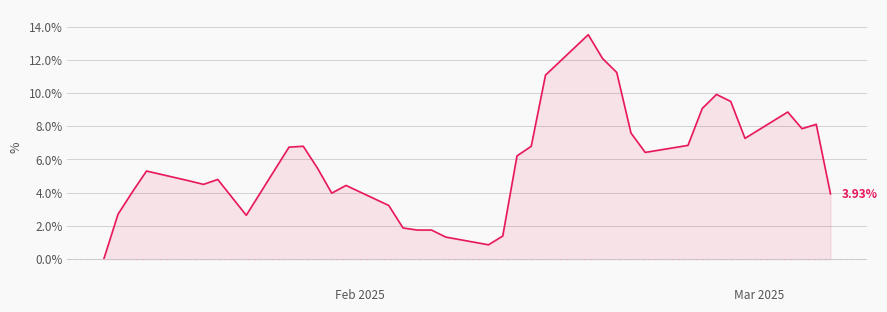

What is the difference between the maximum and minimum values?

13.5